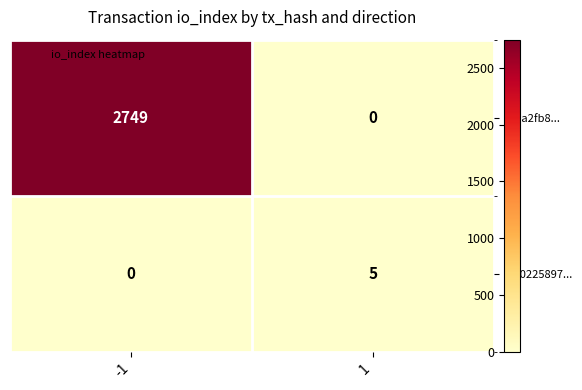

What is the sum of the f5b0225897... values at -1 and 1?

5